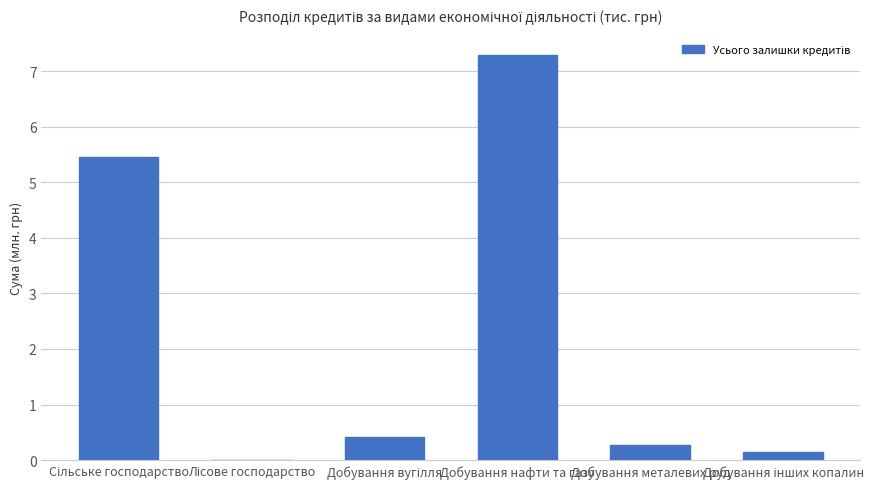

Which label corresponds to the largest value in the chart?

Добування нафти та газу